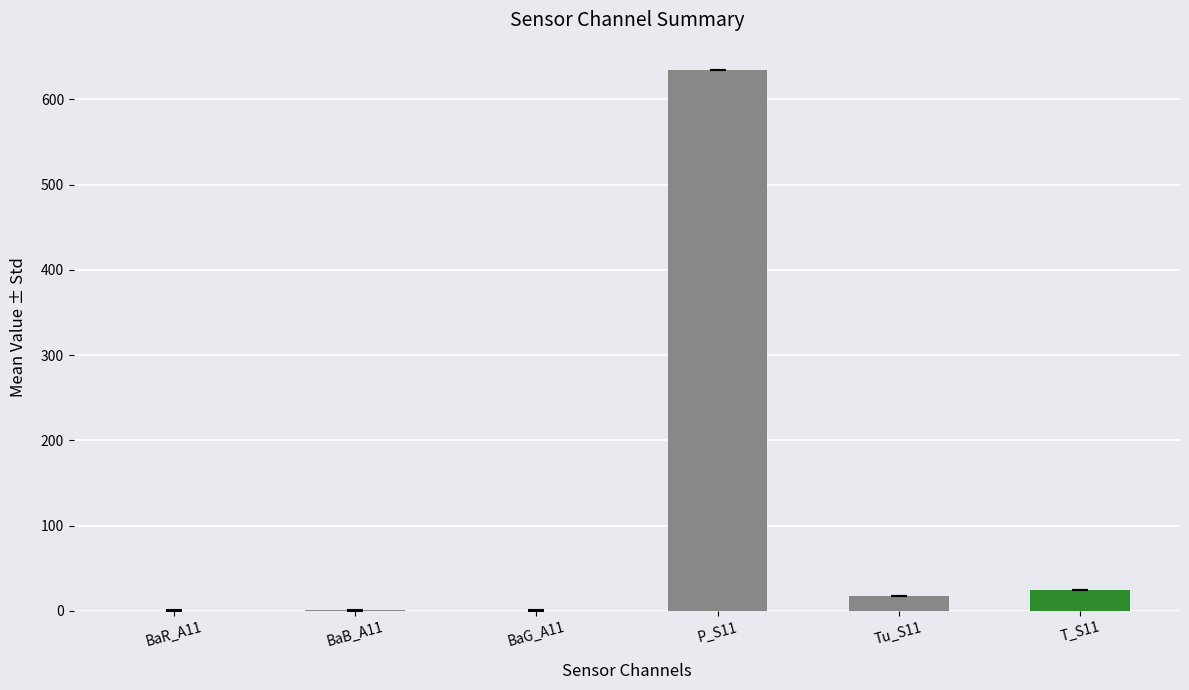

Are the bars grouped side by side (vs. stacked)?

No